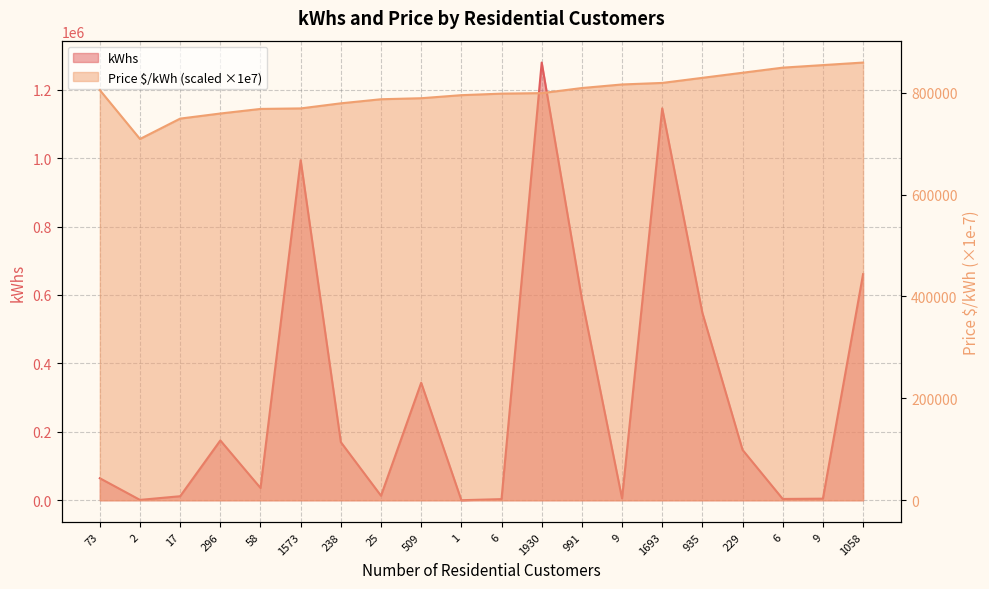

What is the total value across all series at 25?

800221.0